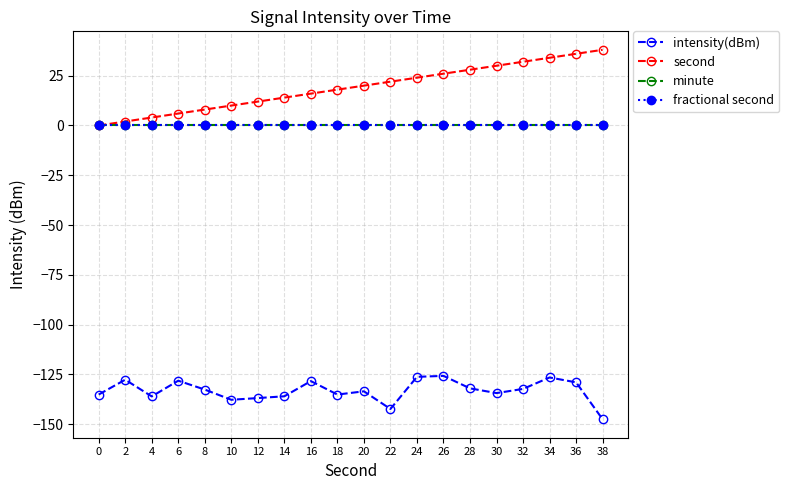

Does the chart have visible grid lines?

Yes